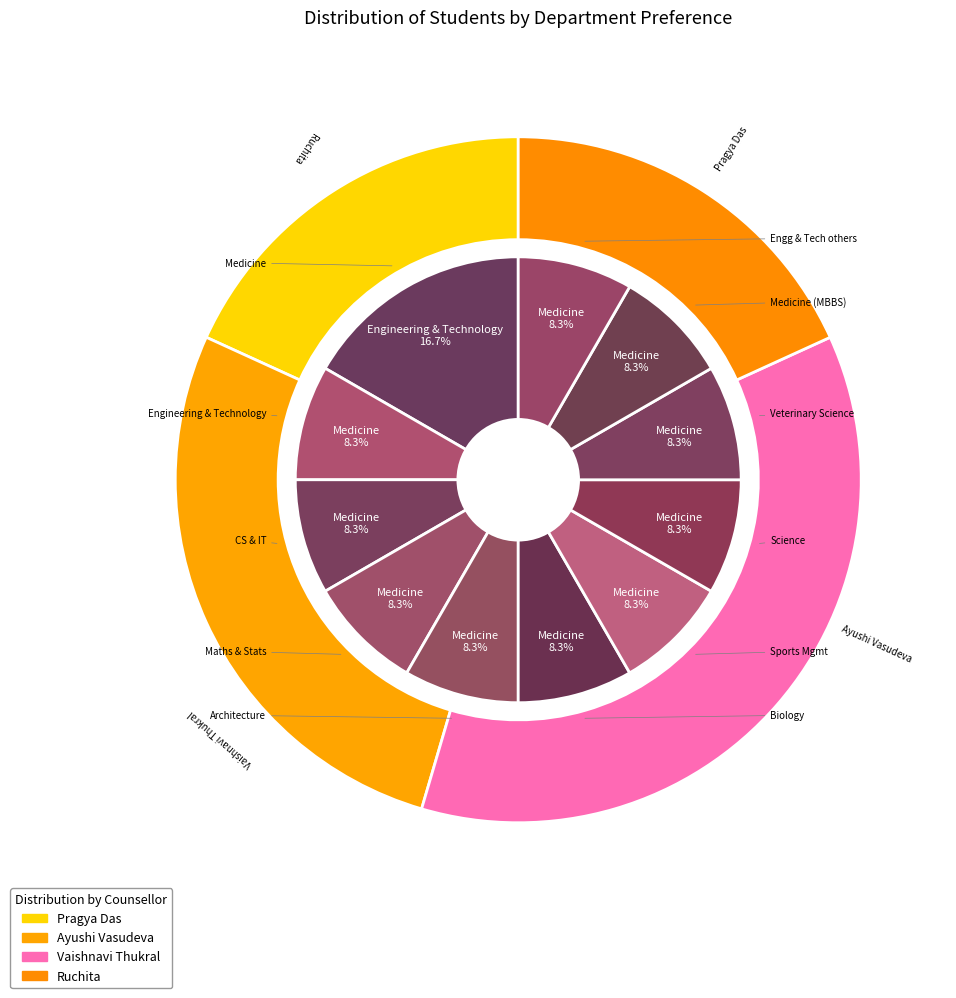

Between Mathematics & Statistics and Veterinary Science, which is larger?

Mathematics & Statistics